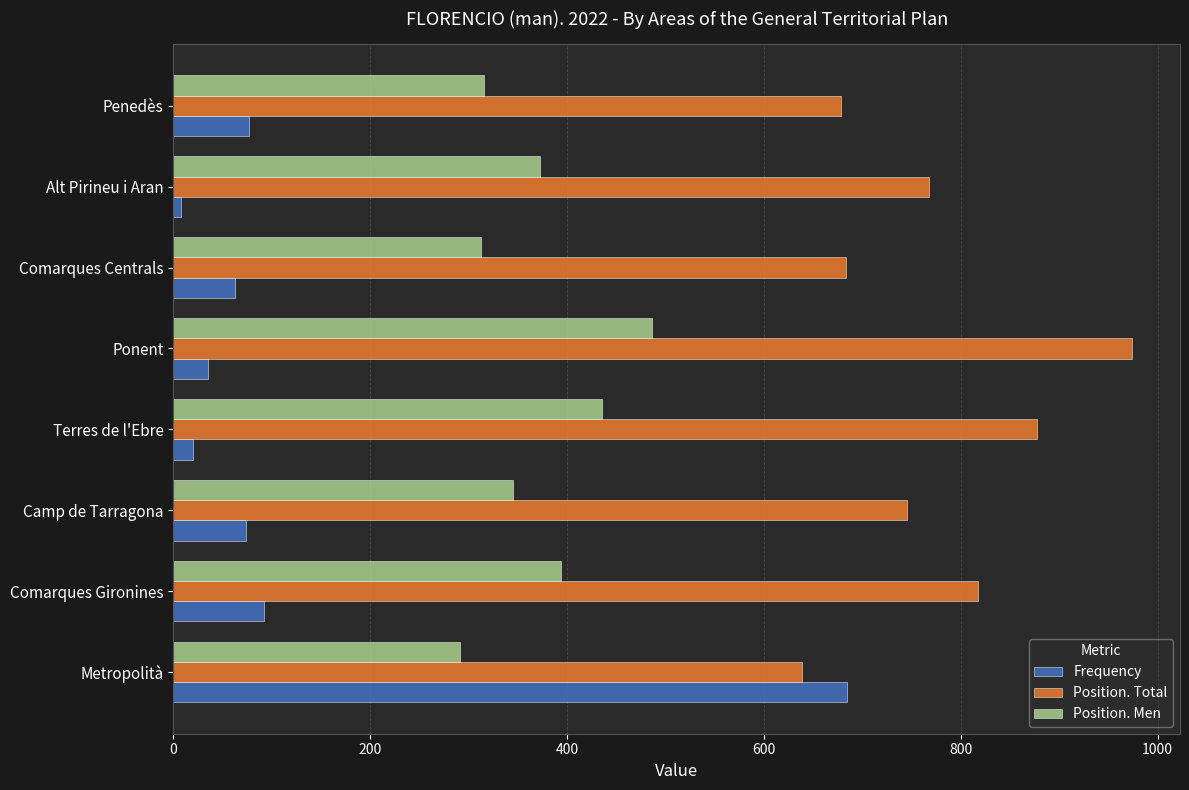

The Position. Total series shows 817 at Comarques Gironines. True or false?

True